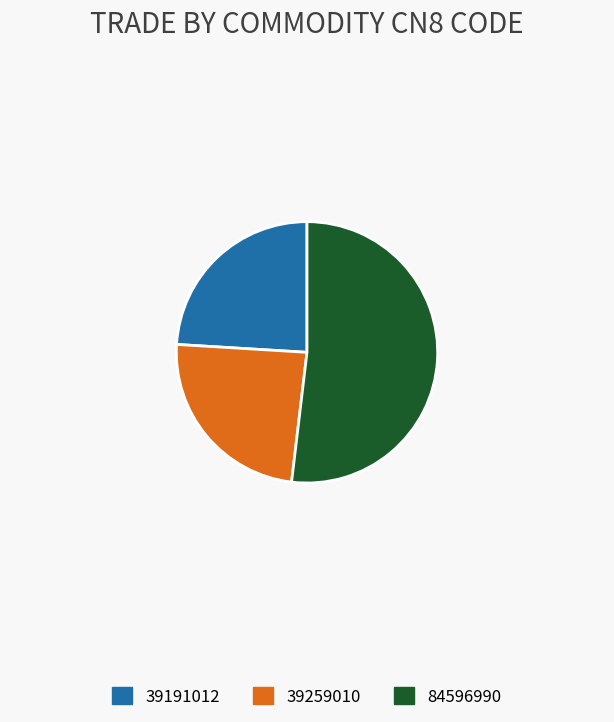

Does any single category account for the majority?

Yes